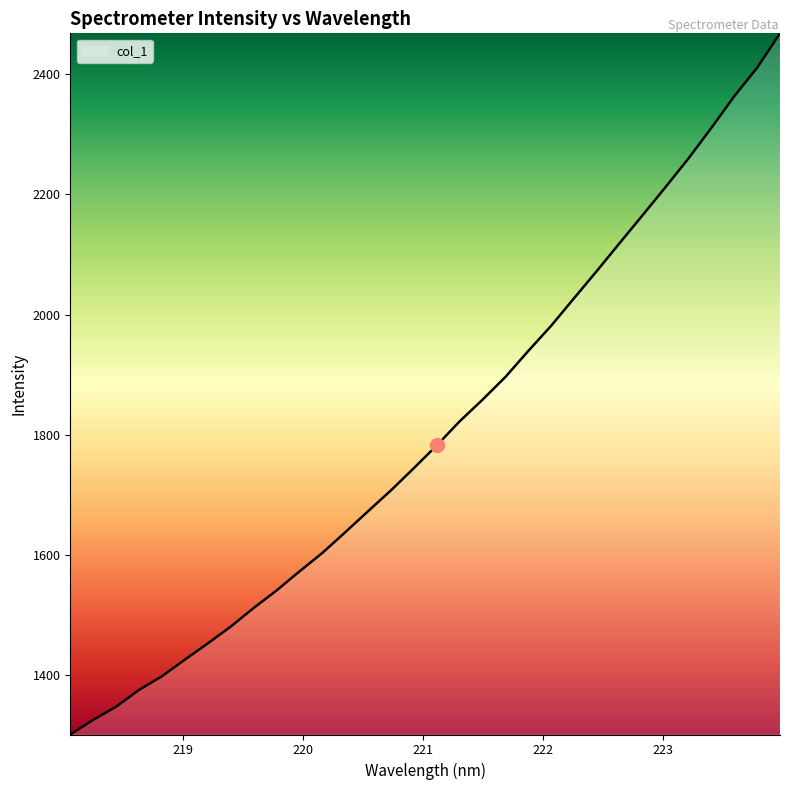

How many values are below 1782?

16